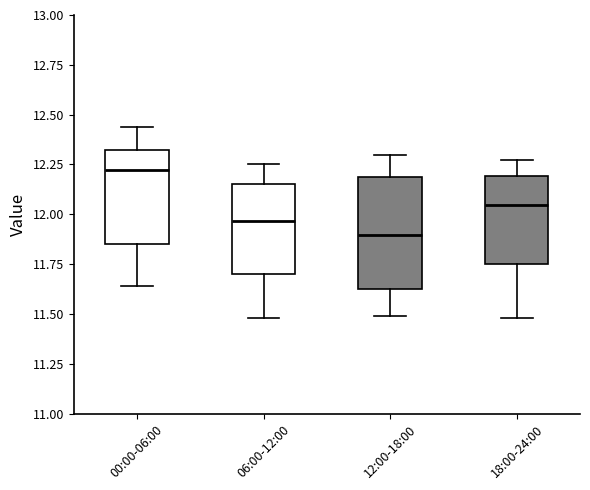

Comparing the boxes themselves (not the whiskers), which one is the tallest?

12:00-18:00